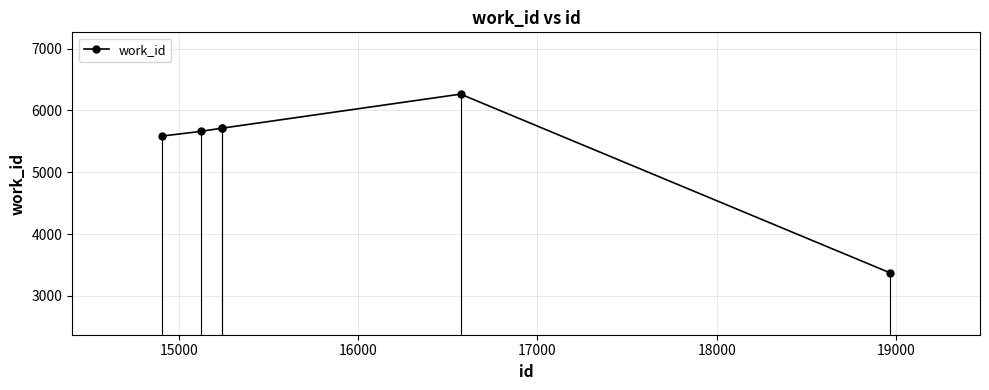

What is the greatest value displayed?

6264